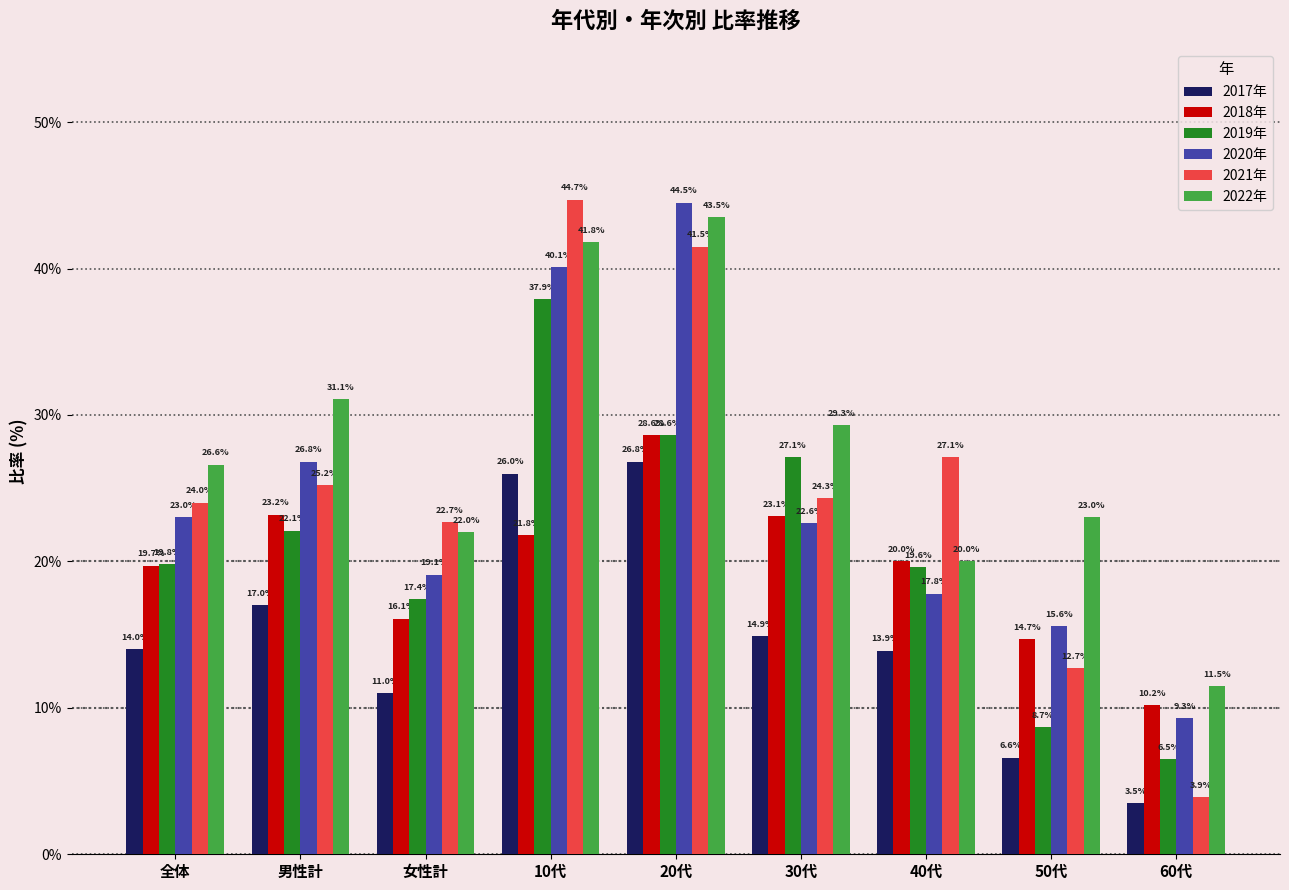

Count the number of categories in the chart.

9